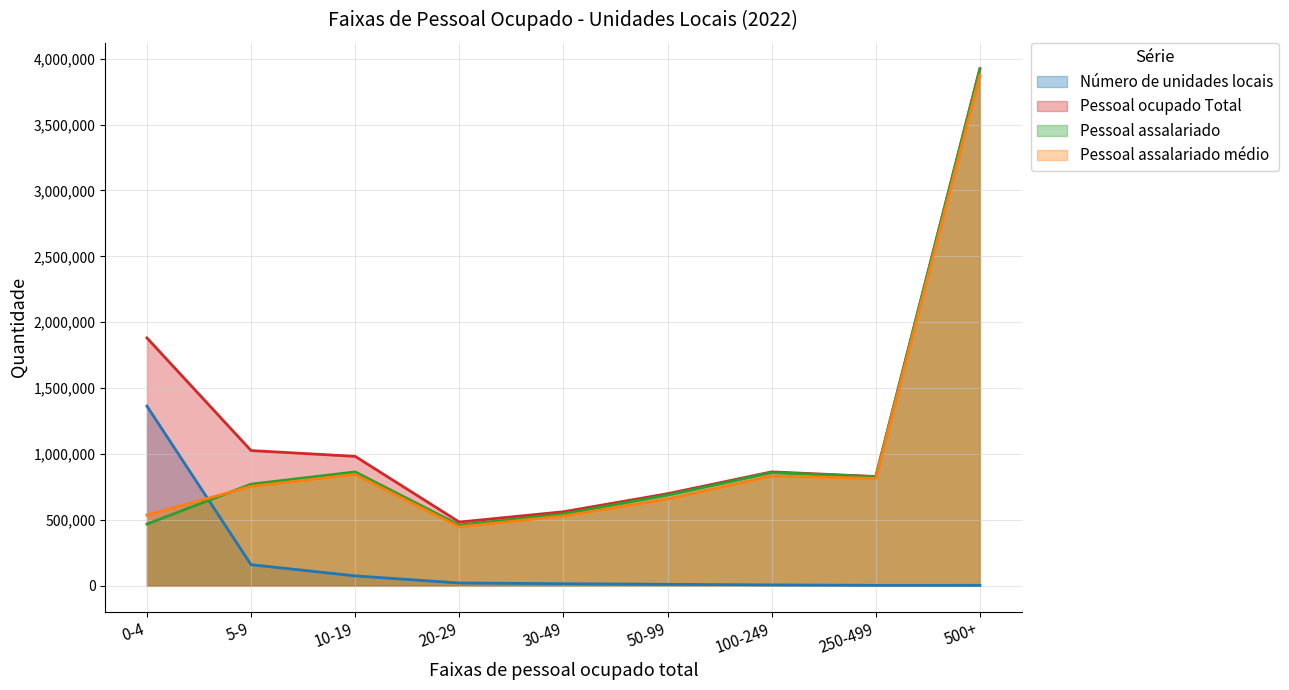

Is it true that Pessoal assalariado equals 858972.0 at 100-249?

True